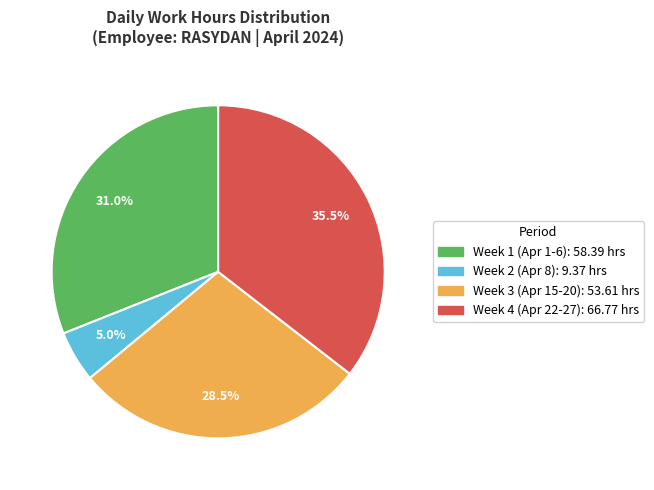

Is there a majority slice in this chart?

No